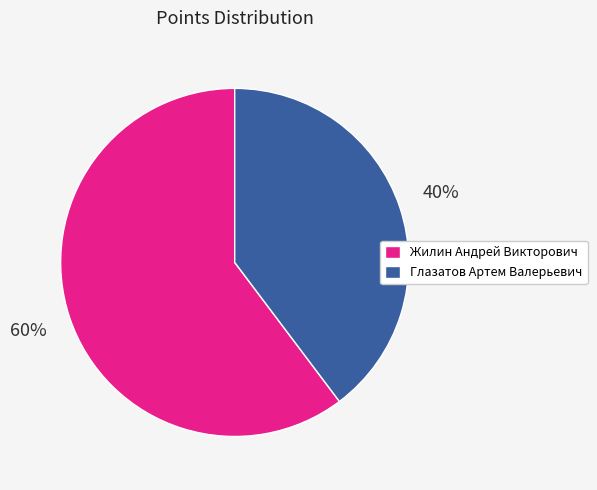

How many segments does this pie chart have?

2